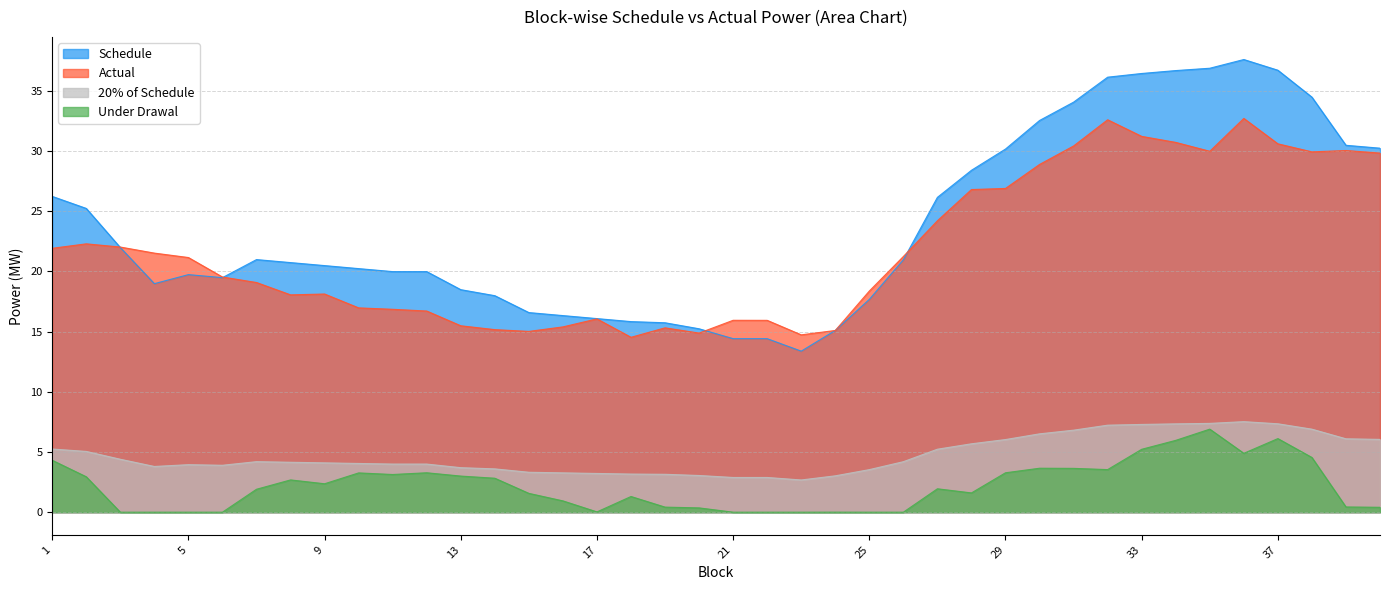

Which series has the largest total across all categories?

Schedule